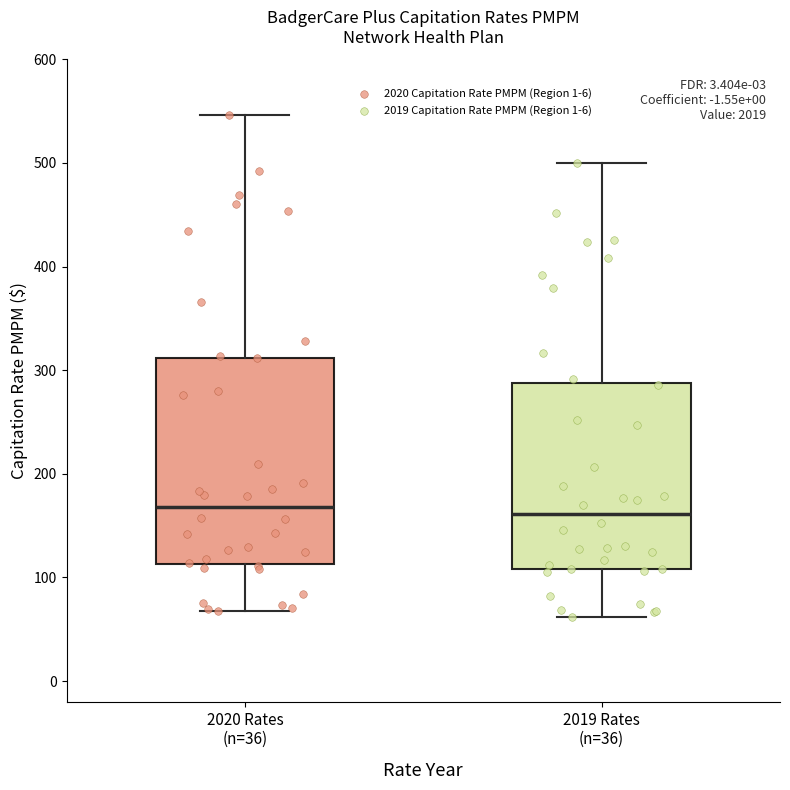

Reading left to right, transcribe this box plot: for each box, give where its median line is, the range the box spans, and where its two whiskers end, as read against the y-axis. The values are not printed on the chart, so give them approximately, as read against the axis.

2020 Rates (n=36): median 170, box 110 to 310, whiskers 70 to 550
2019 Rates (n=36): median 160, box 110 to 290, whiskers 60 to 500